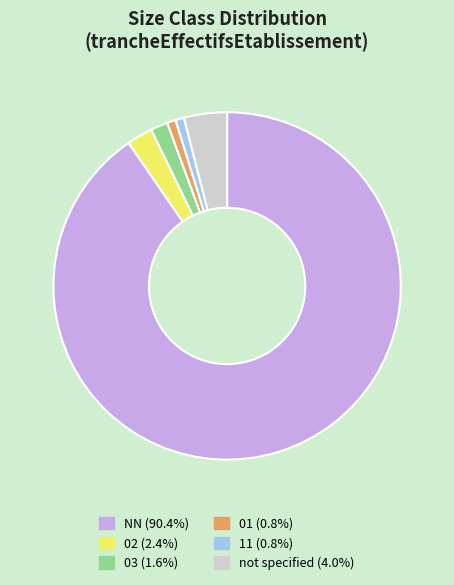

Is there a majority slice in this chart?

Yes